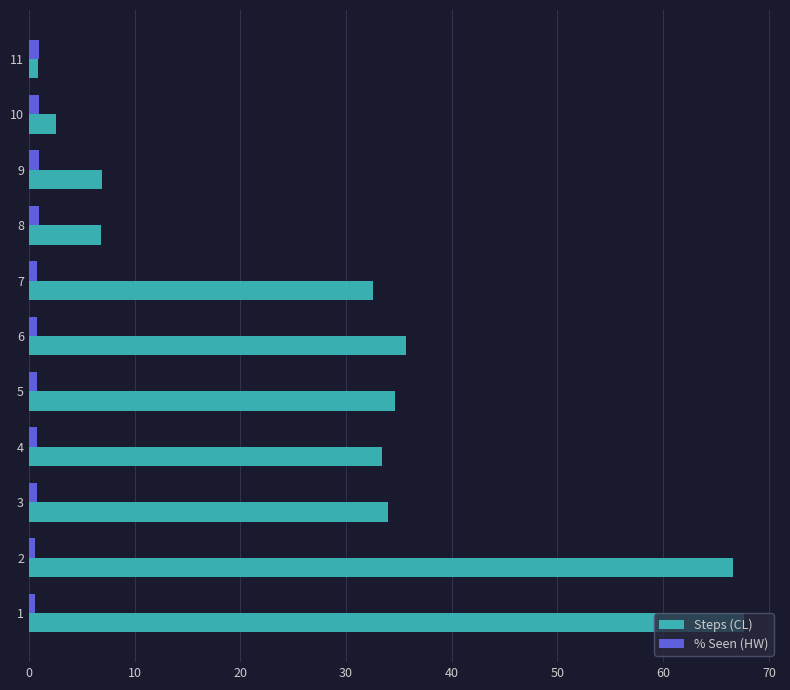

Which series has the widest spread of values?

Steps (CL)